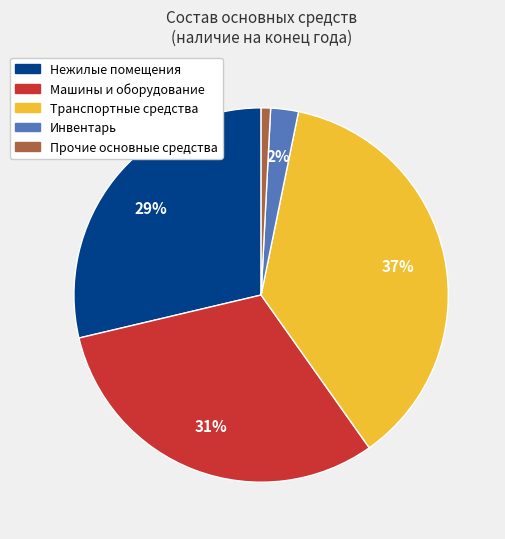

Is there any slice that represents more than half of the pie?

No